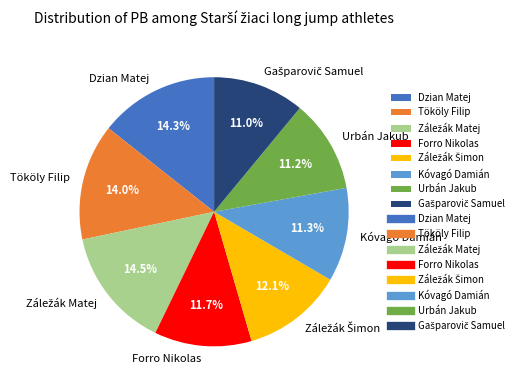

What percentage is NOT represented by Urbán Jakub?

88.8%